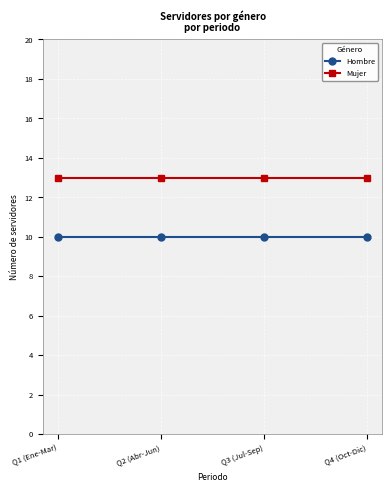

What are all the series names shown in the legend?

Hombre, Mujer